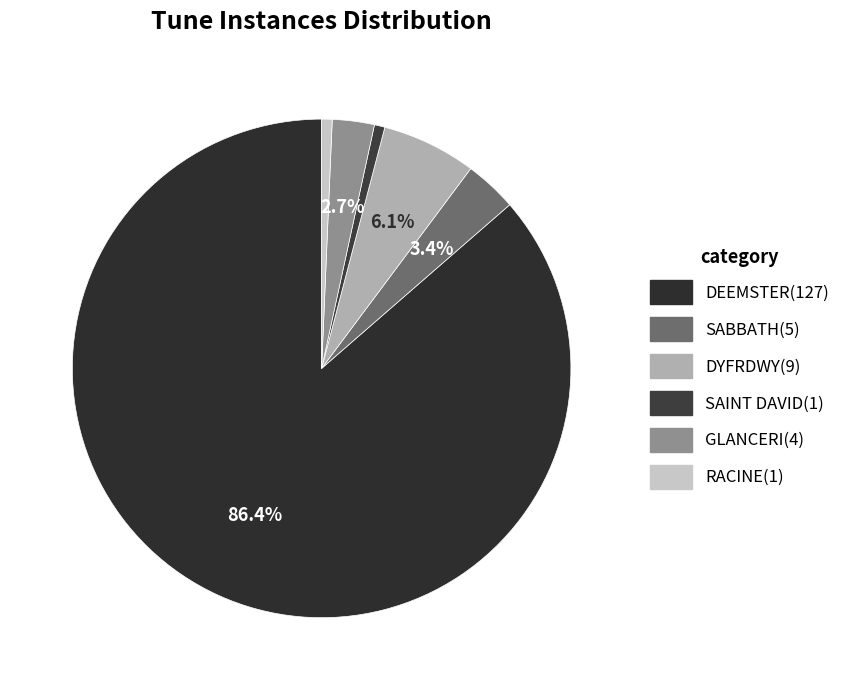

How many segments does this pie chart have?

6